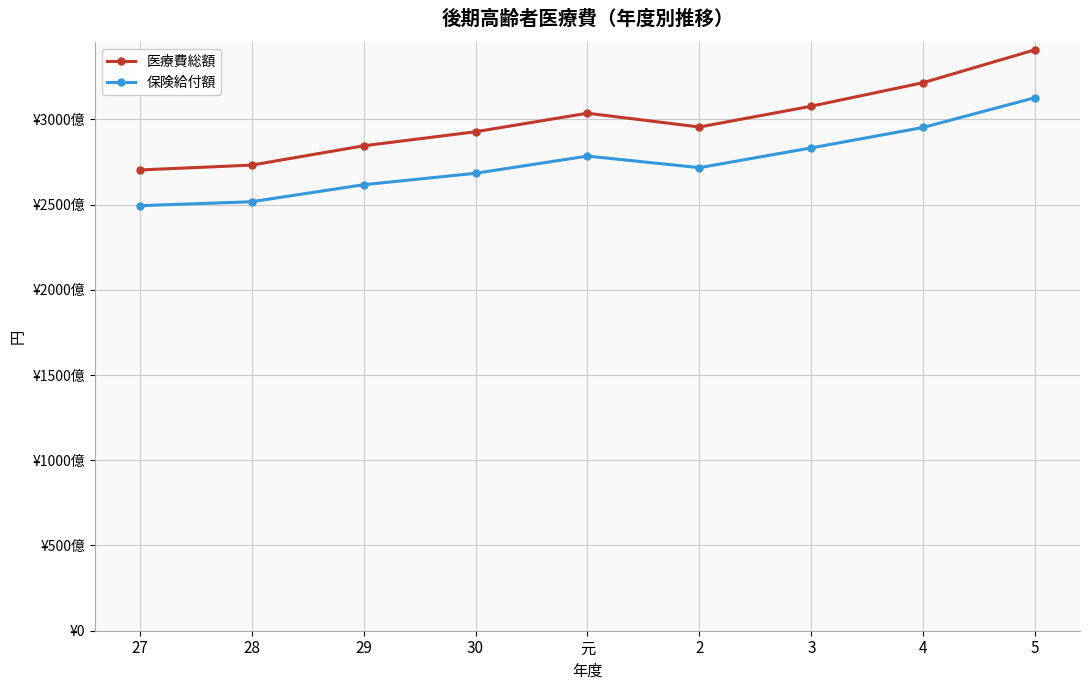

What is the maximum value shown in the chart?

340855425668